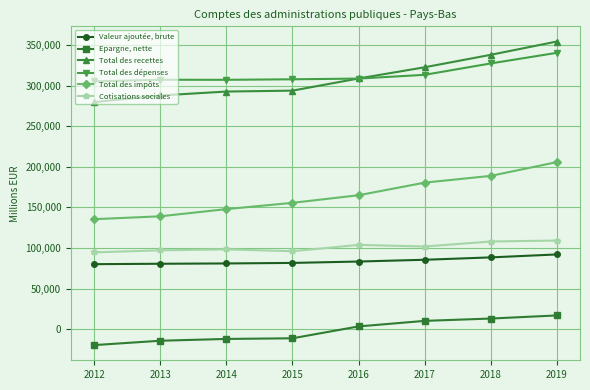

At which category is the sum across all series the highest?

2019